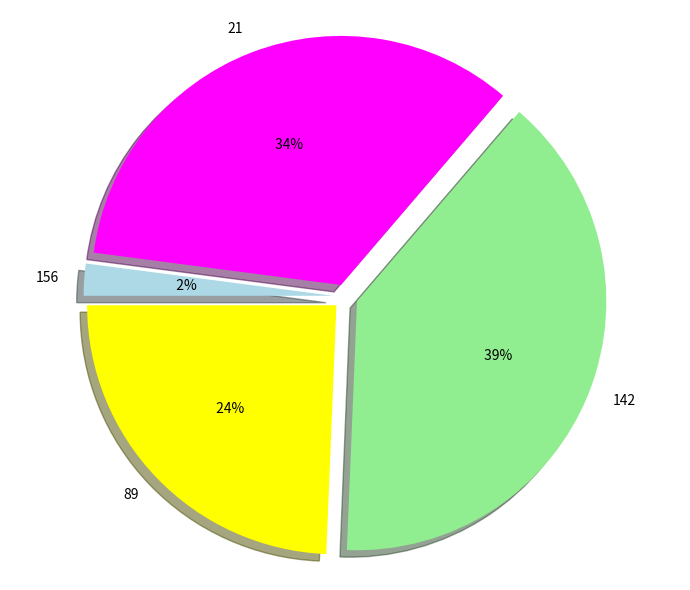

To the nearest percent, what is the average slice percentage?

25%